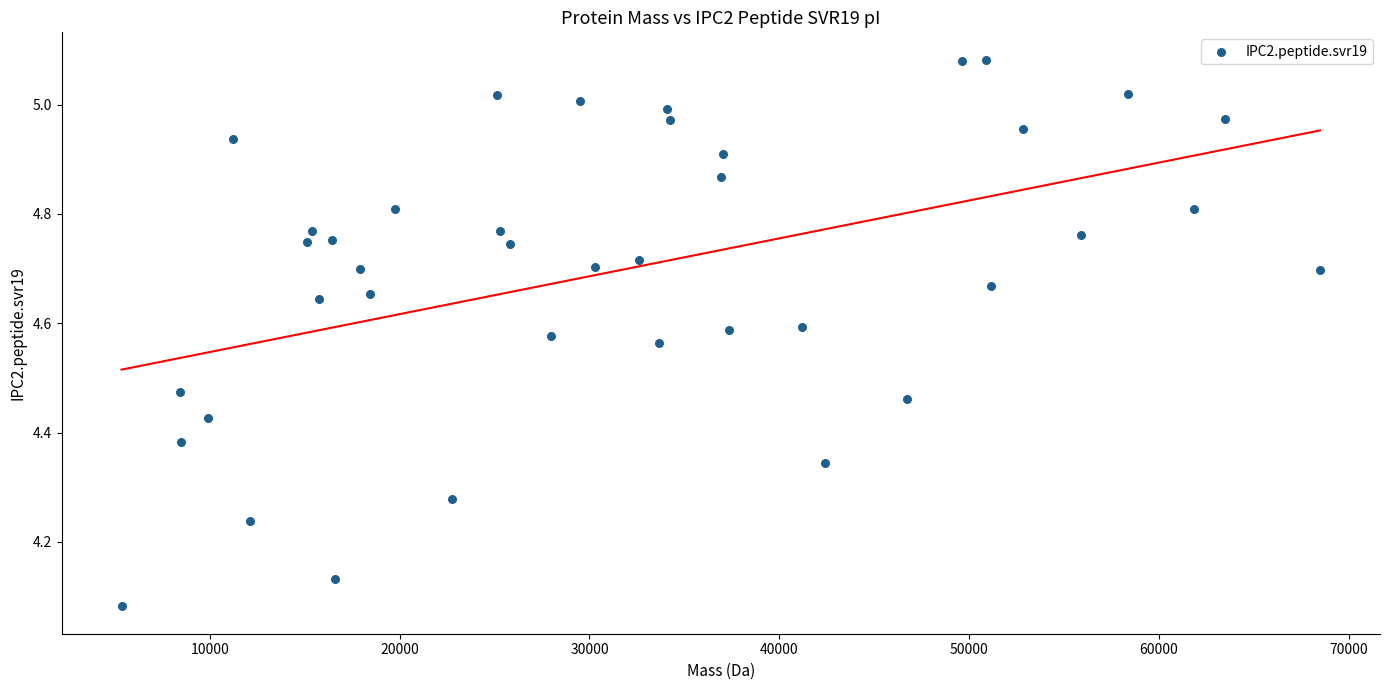

What is the range of X values (max minus min)?

63144.7